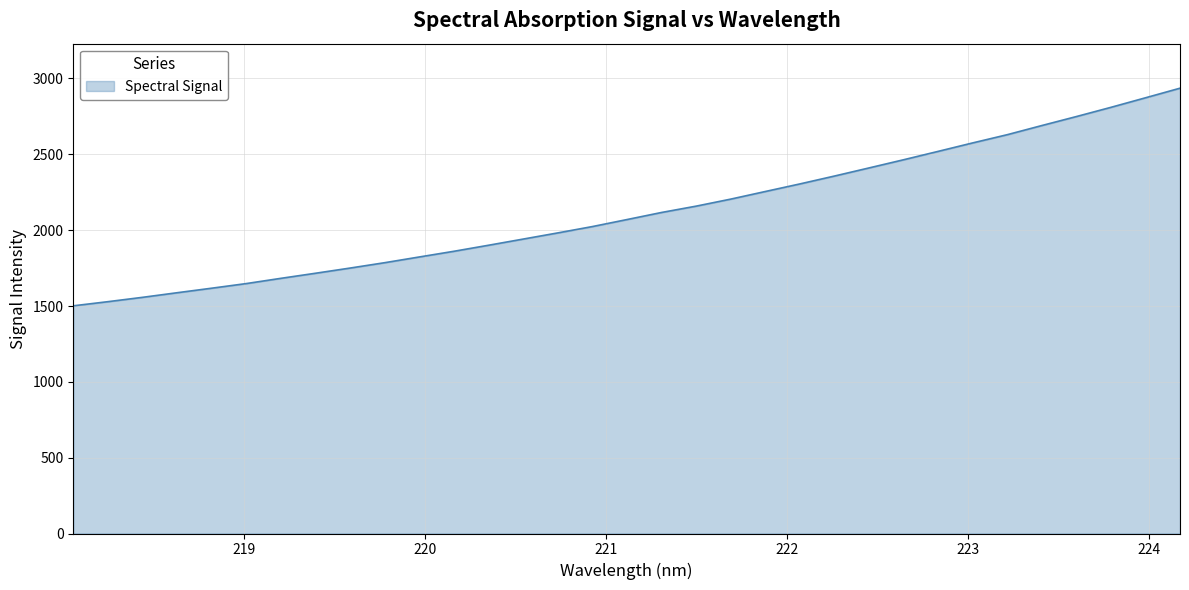

What is the average value?

2122.1